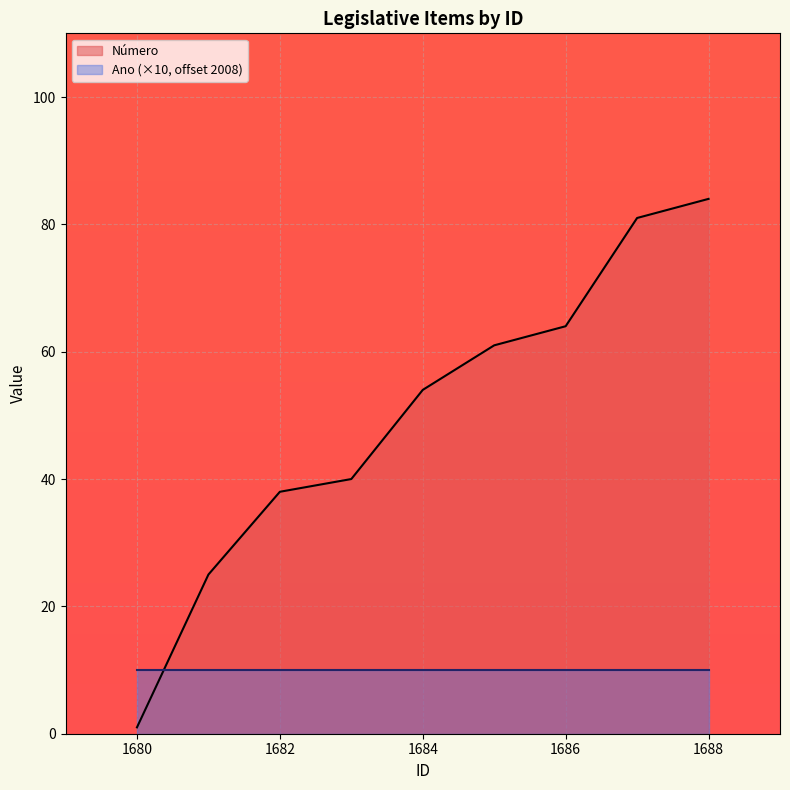

Reading left to right, what are all the values shown in this chart?

1680=1	1681=25	1682=38	1683=40	1684=54	1685=61	1686=64	1687=81	1688=84